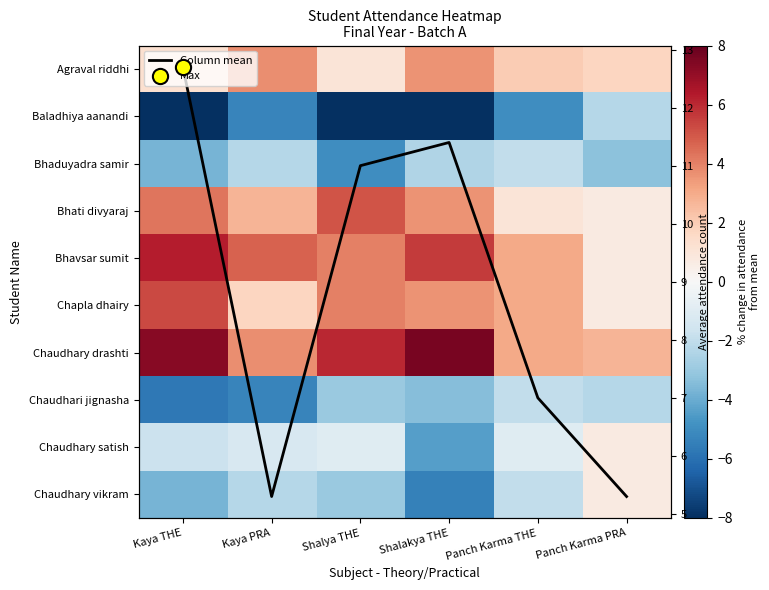

True or false: Bhavsar sumit has a value of 3.0 at Panch Karma THE.

True